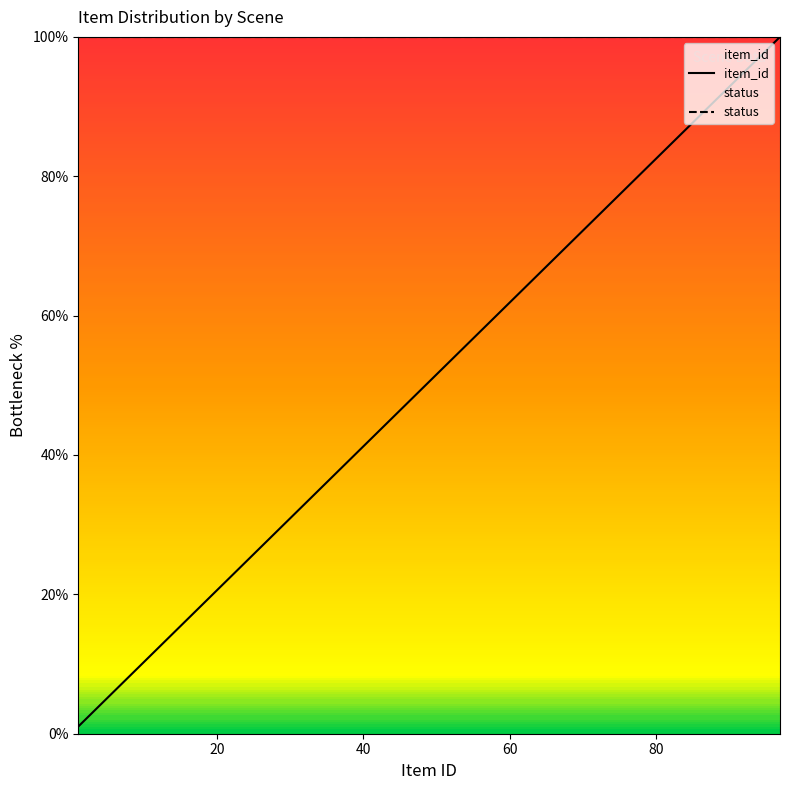

Which series has the largest total across all categories?

status